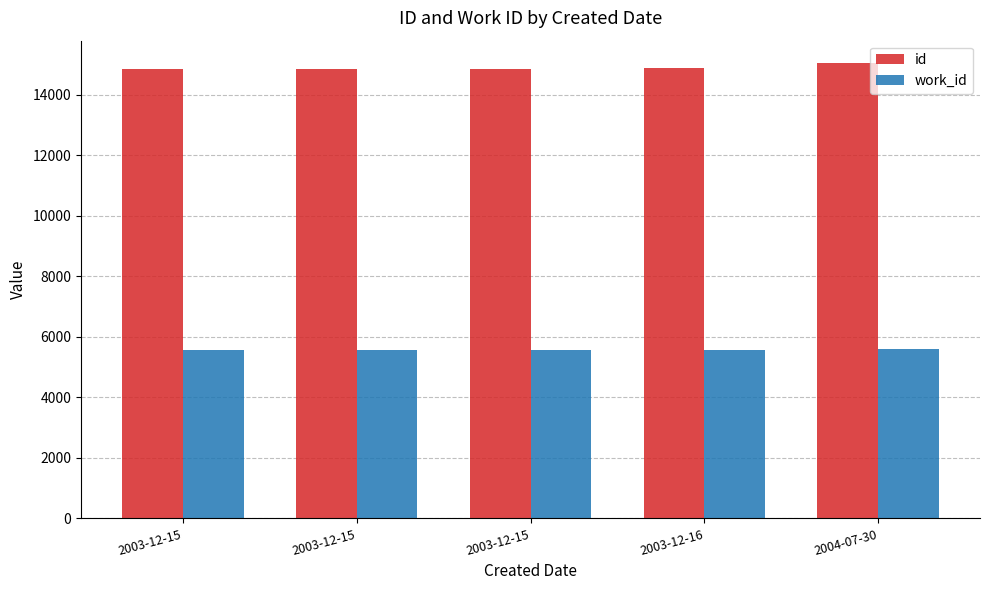

What is the smallest value displayed?

5558